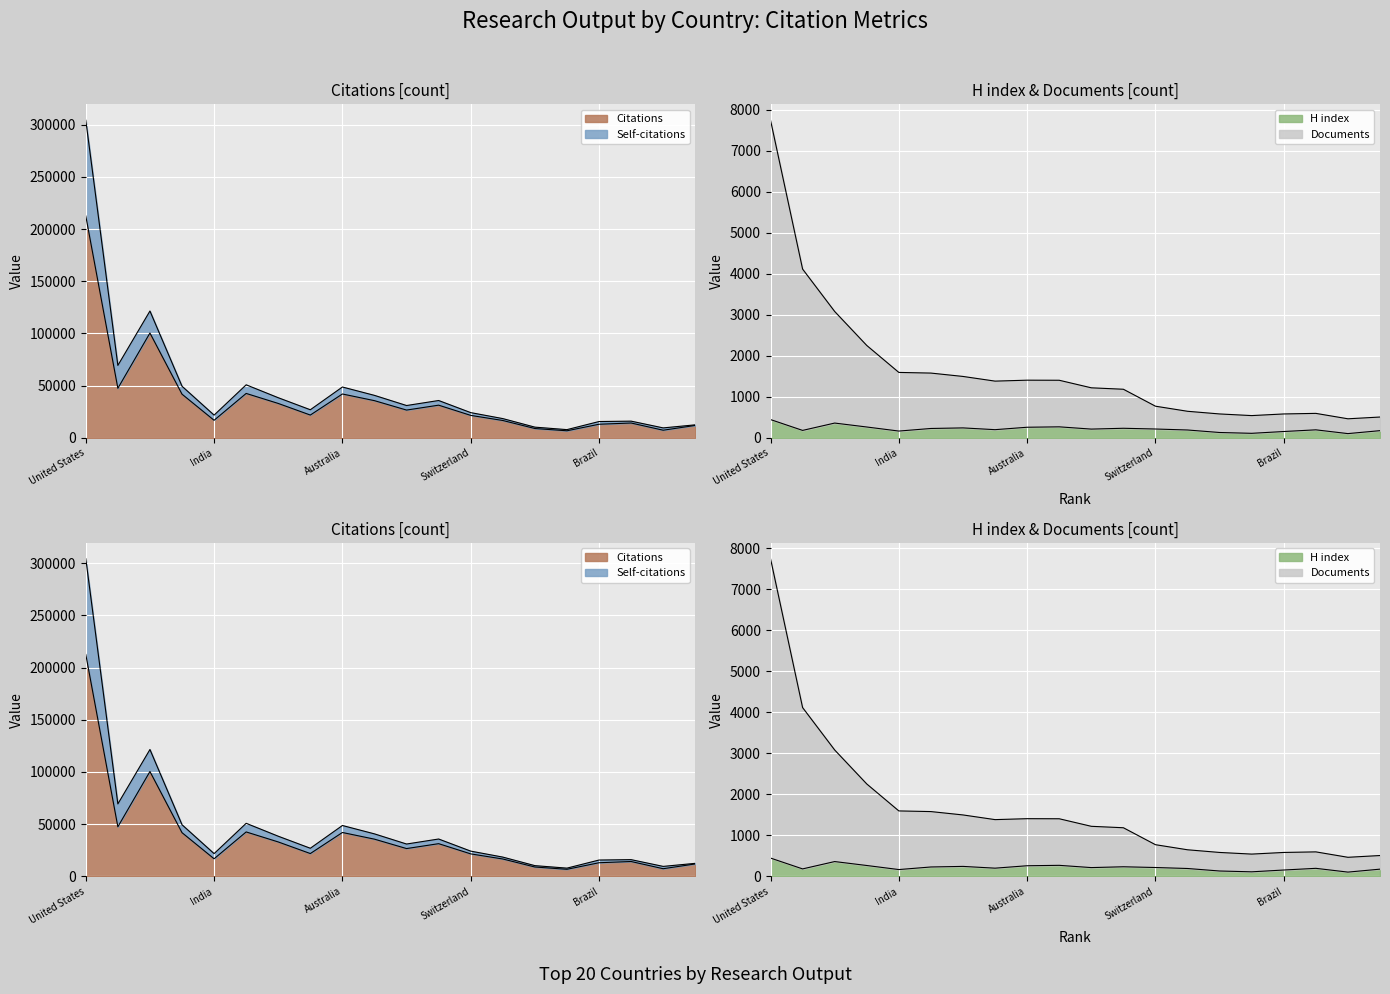

True or false: Self-citations and Documents cross at least once.

False